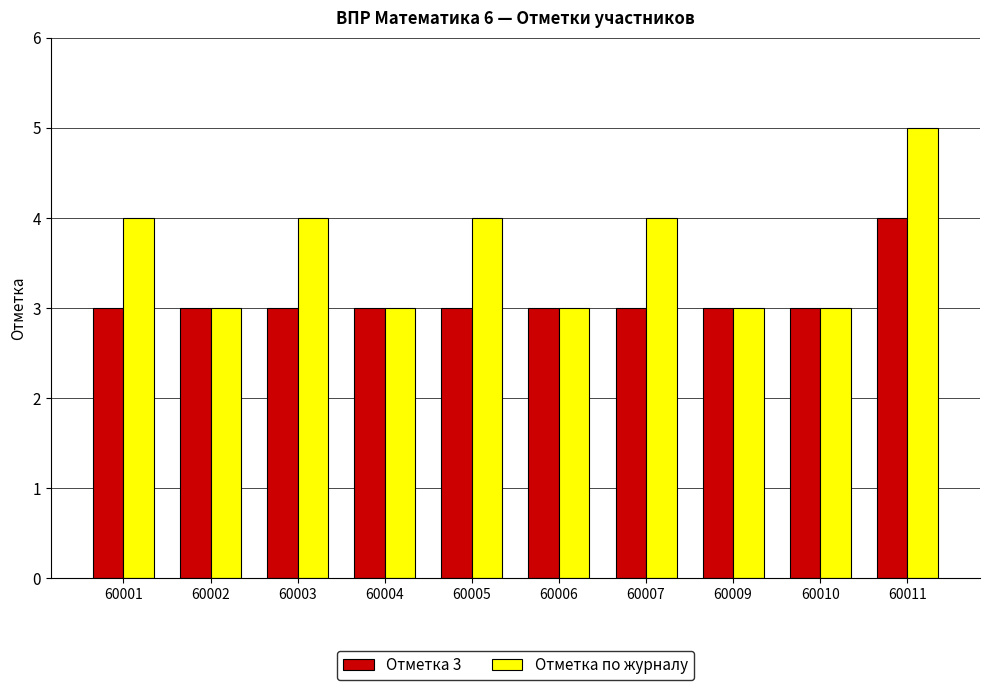

Reading left to right, extract all data points from this chart.

Отметка 3: 3	3	3	3	3	3	3	3	3	4
Отметка по журналу: 4	3	4	3	4	3	4	3	3	5